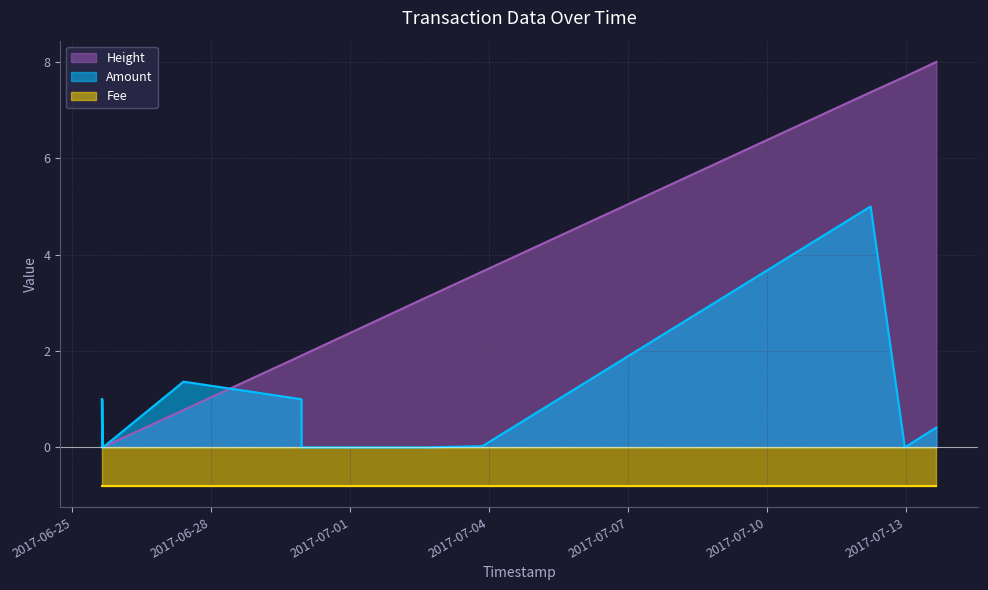

What is the value of the Amount point at the 1st from the left?

1.0